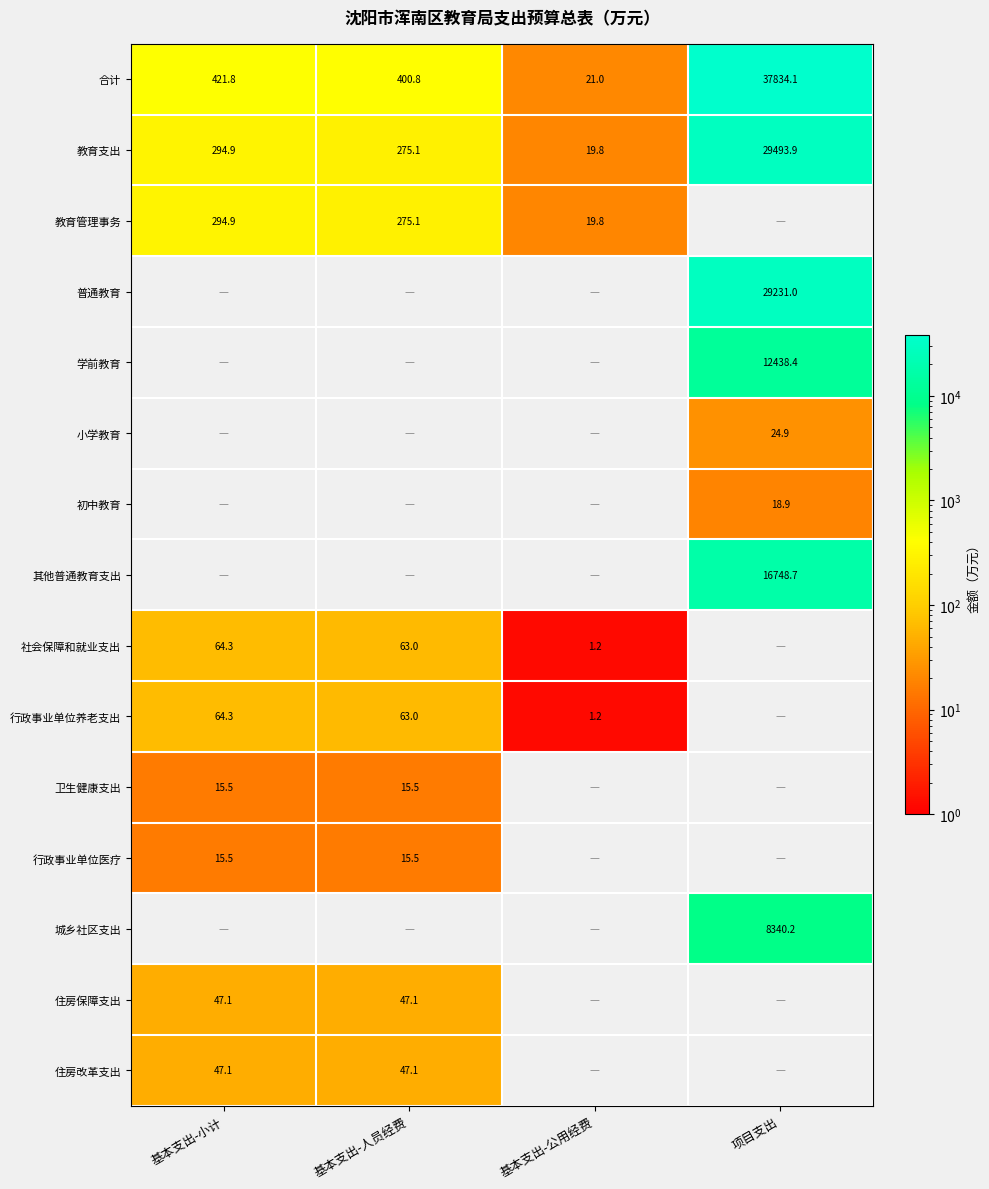

Which category has the lowest value in the 教育支出 series?

基本支出-公用经费